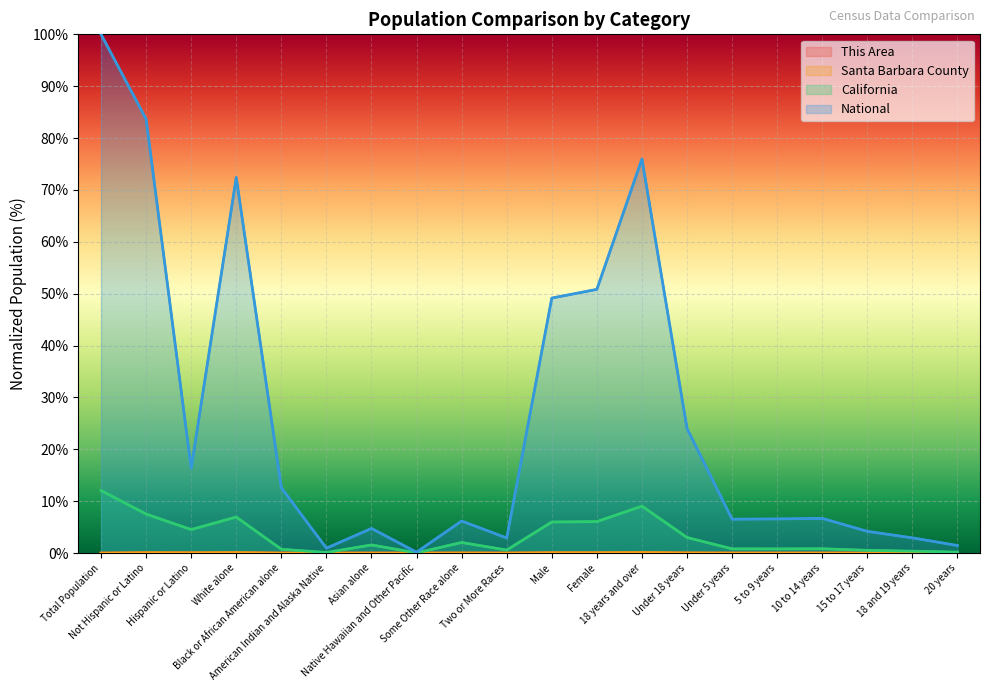

True or false: This Area and California intersect in this chart.

False